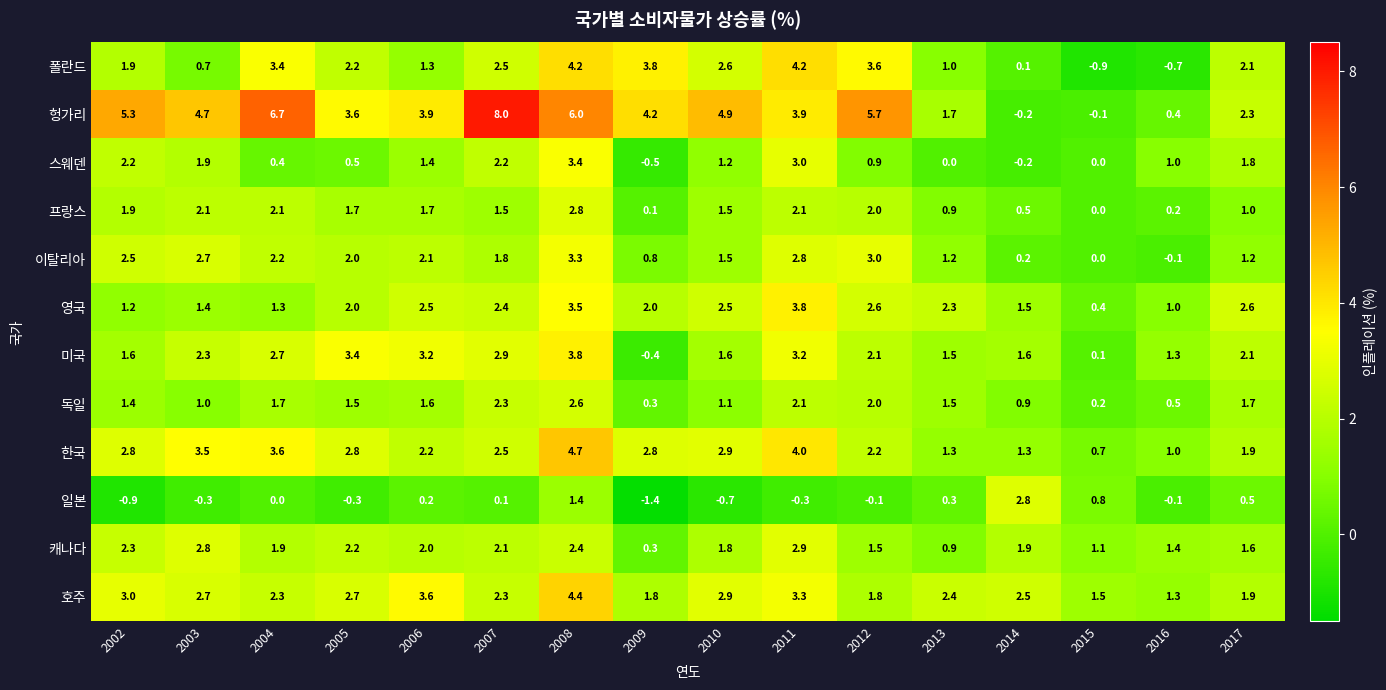

True or false: 헝가리 has a value of -0.2 at 2014.

True